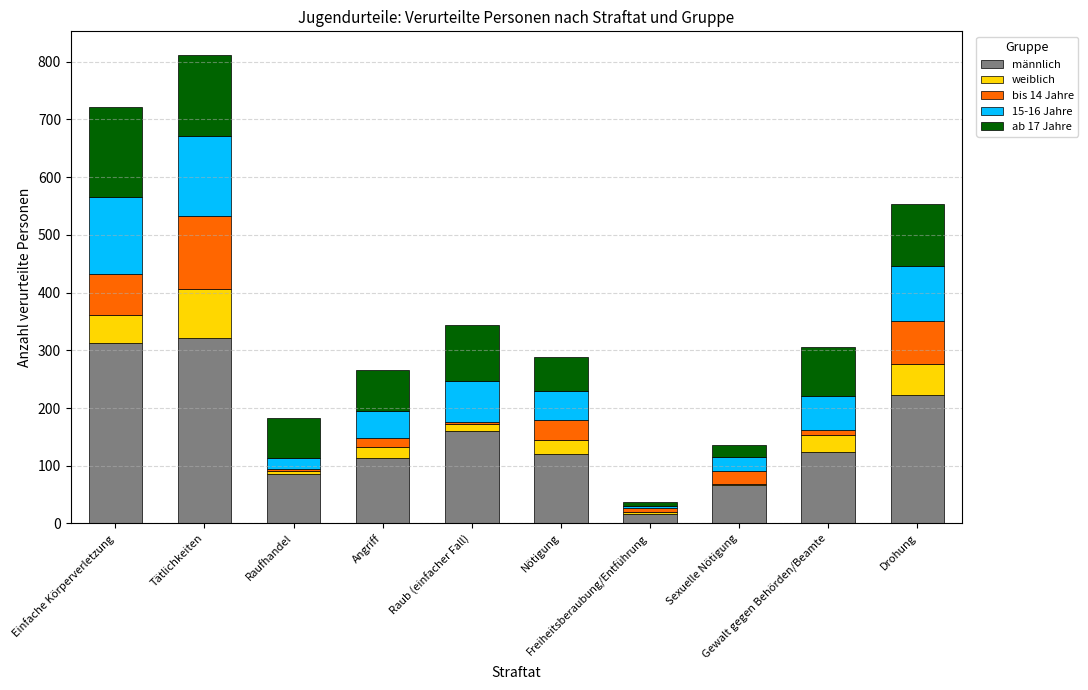

Are the bars horizontal?

No